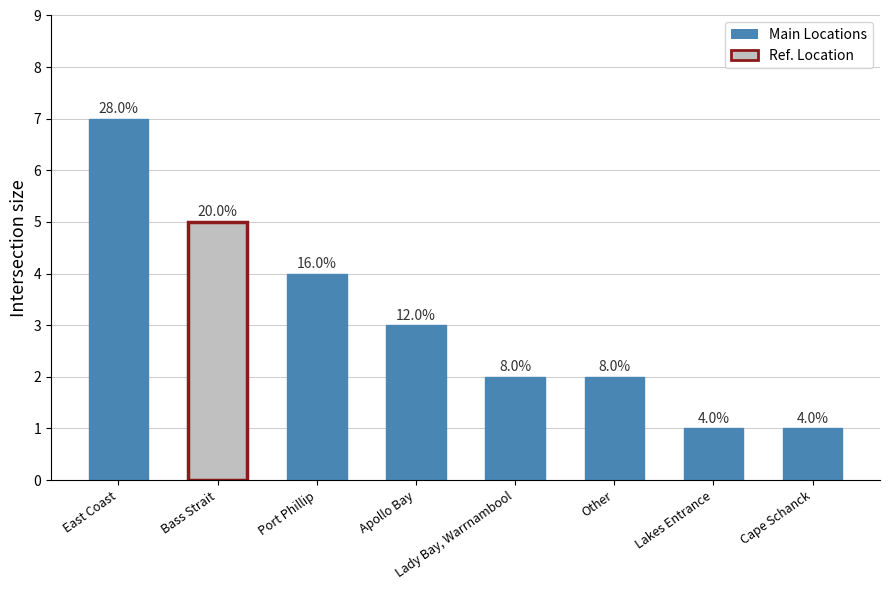

What is the sum of the values at Other and Lakes Entrance?

3